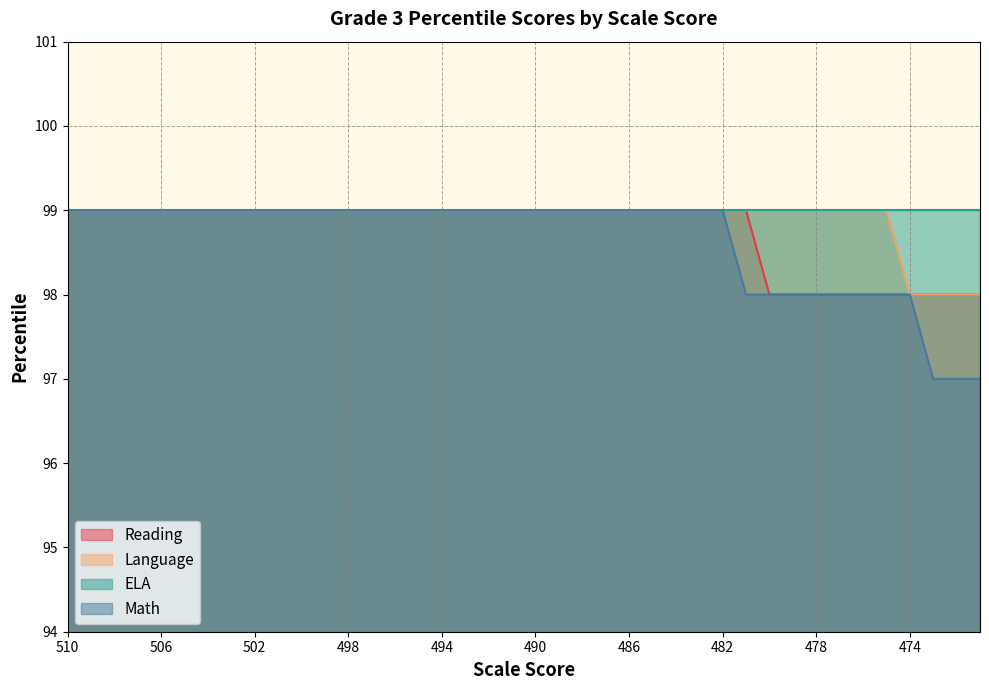

Does the chart have visible grid lines?

Yes